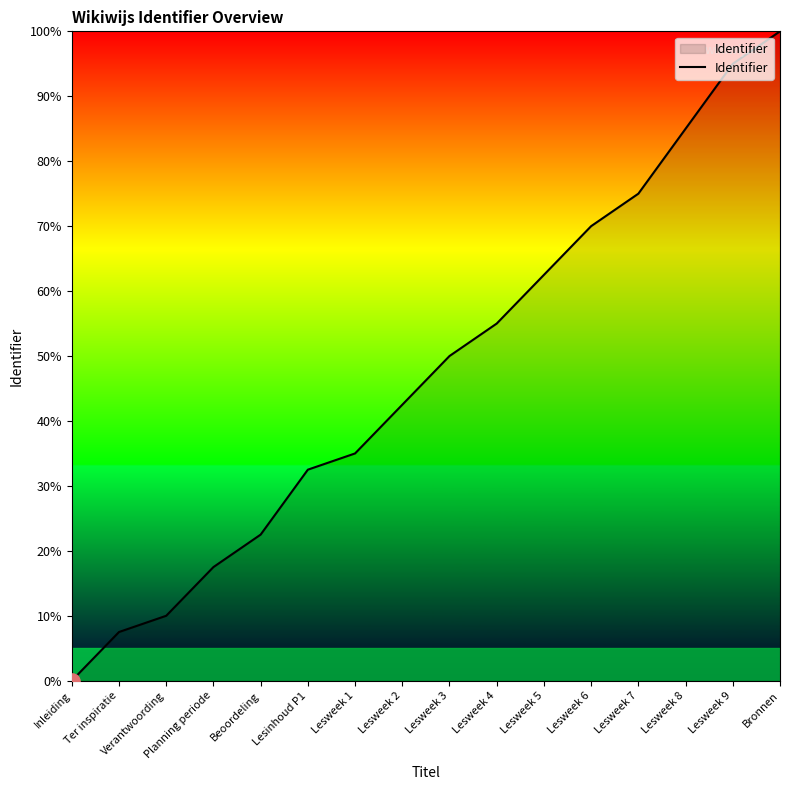

Which has a higher value, Planning periode or Lesweek 4?

Lesweek 4